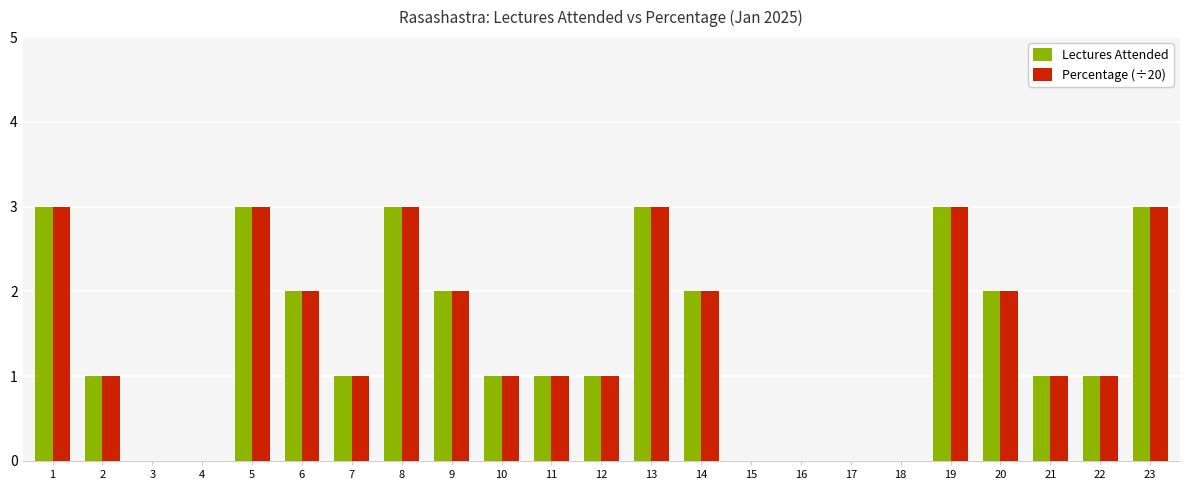

At which label does Percentage (÷20) first exceed 1?

1